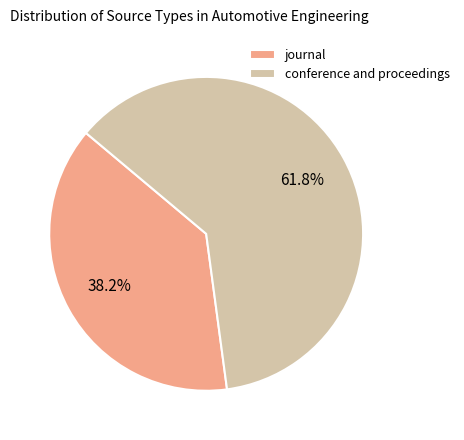

What is the smallest slice in the pie chart?

journal